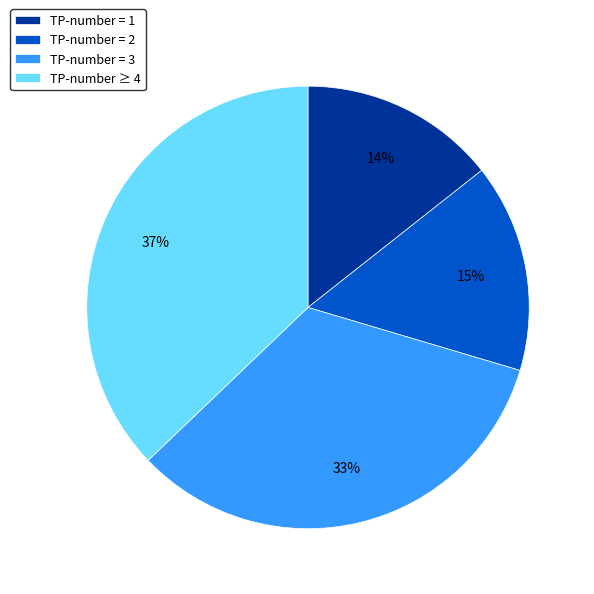

Rank the categories by value from highest to lowest.

TP-number ≥ 4, TP-number = 3, TP-number = 2, TP-number = 1